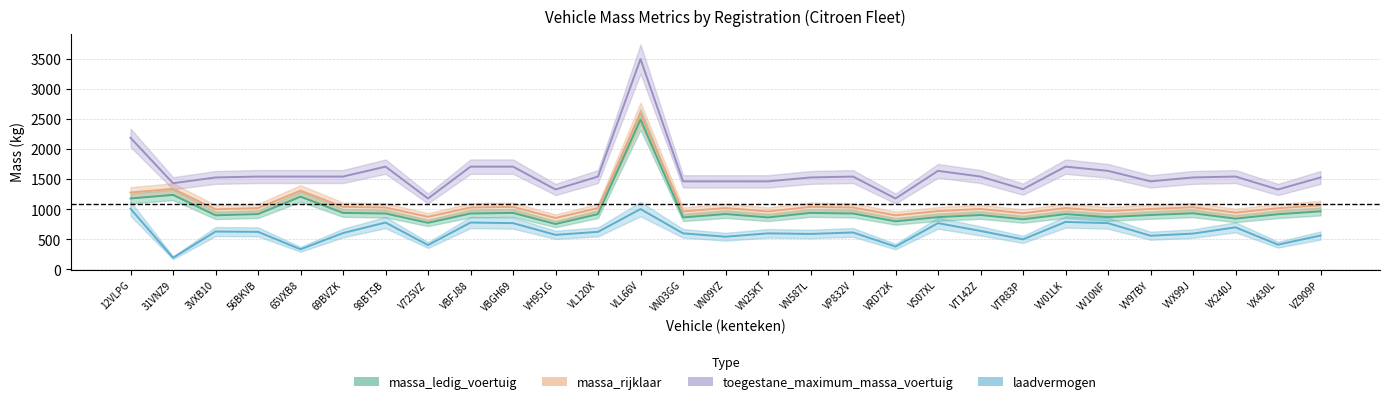

True or false: toegestane_maximum_massa_voertuig and massa_ledig_voertuig intersect in this chart.

False